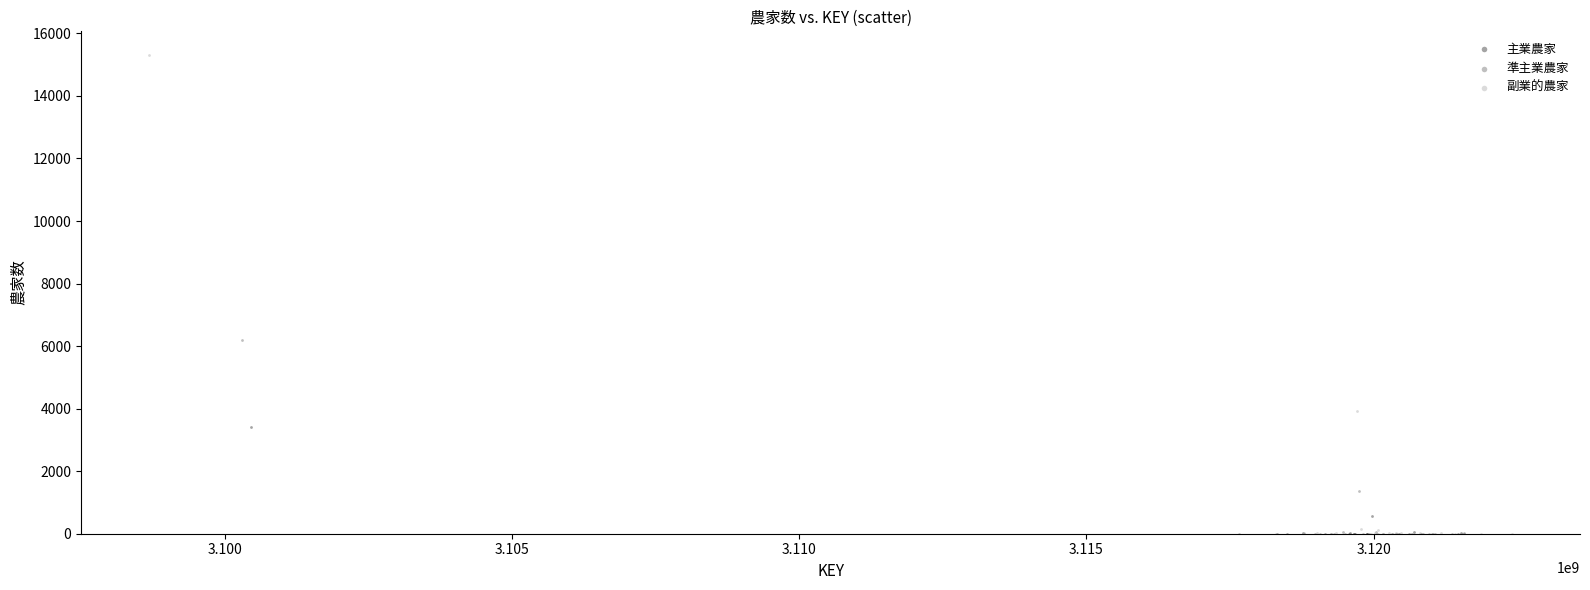

Which series has the largest Y range (max minus min)?

副業的農家